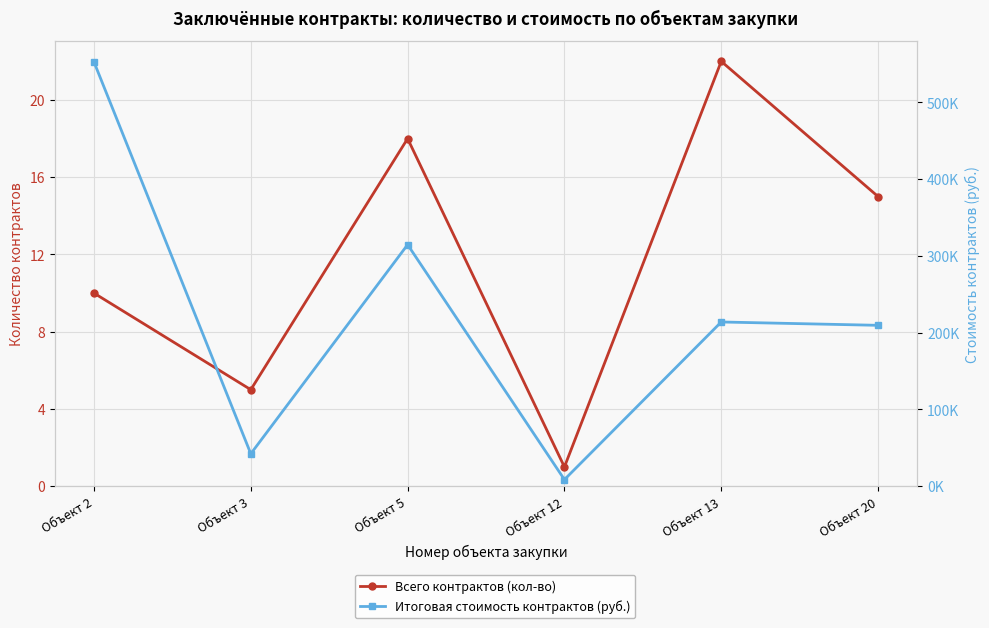

Which series has the widest spread of values?

Итоговая стоимость контрактов (руб.)